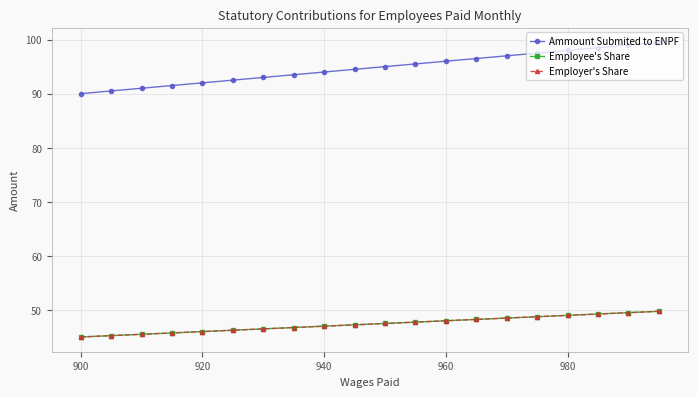

Is this an area chart (filled region under the line)?

No